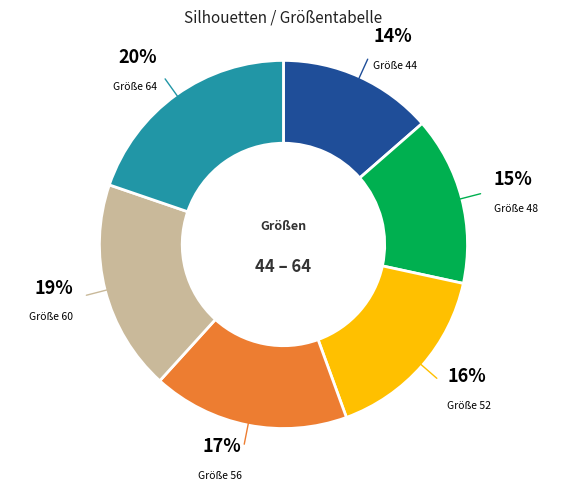

To the nearest percent, what is the average slice percentage?

17%